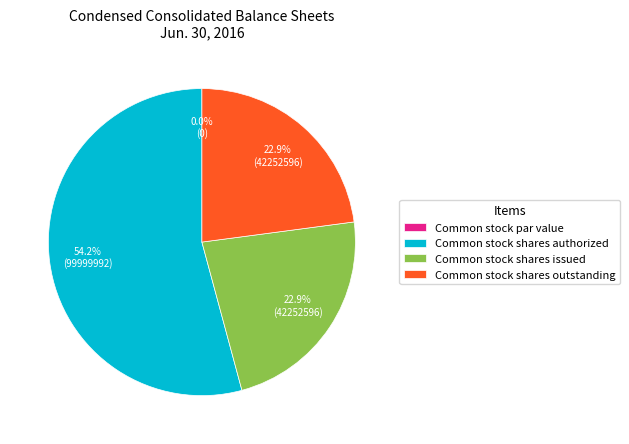

To the nearest percent, what is the combined percentage of Common stock shares issued and Common stock shares outstanding?

46%